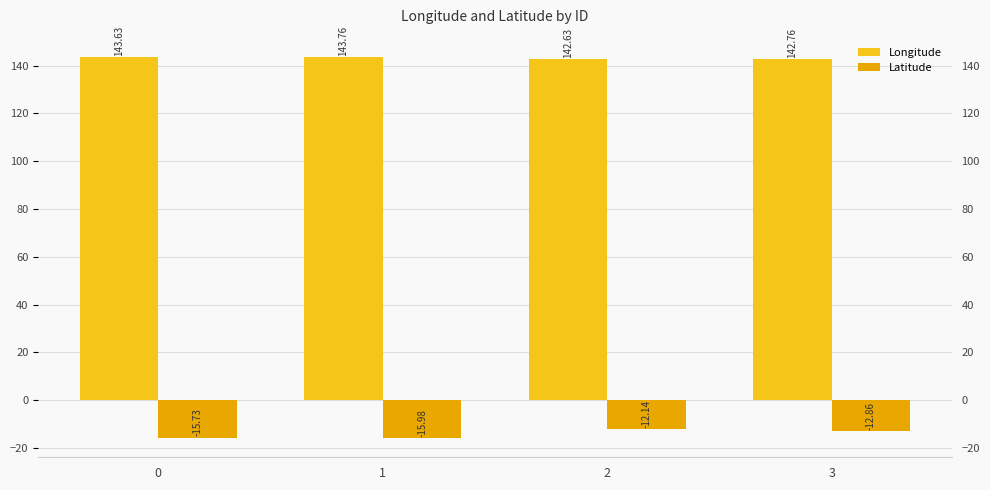

List the series in order of their peak value, highest first.

Longitude, Latitude